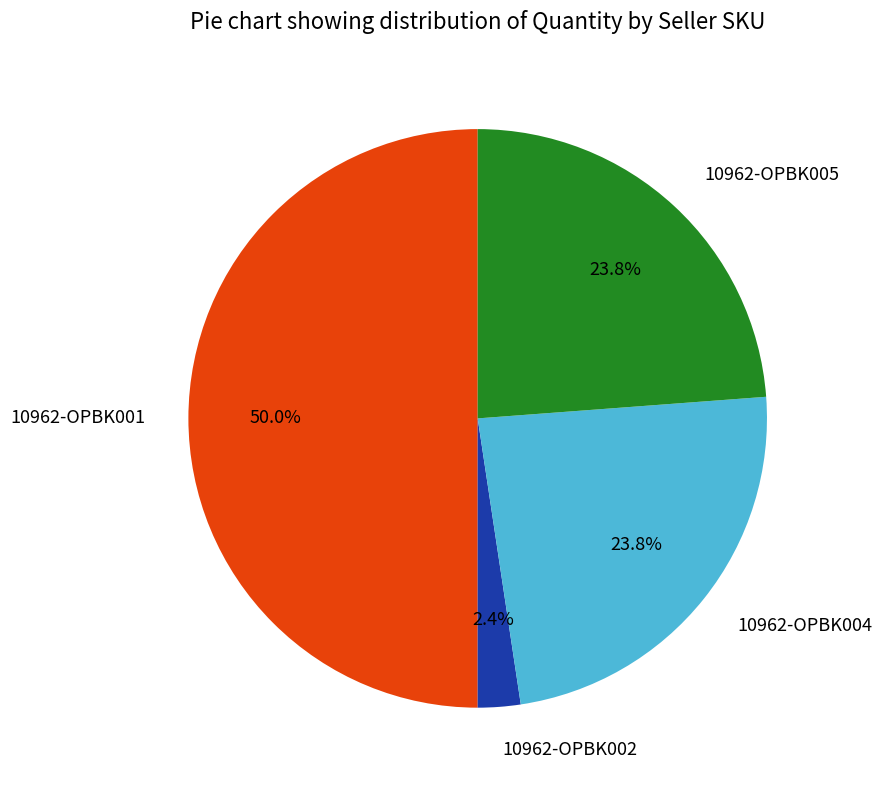

The 10962-OPBK005 slice represents 36% of the pie. True or false?

False